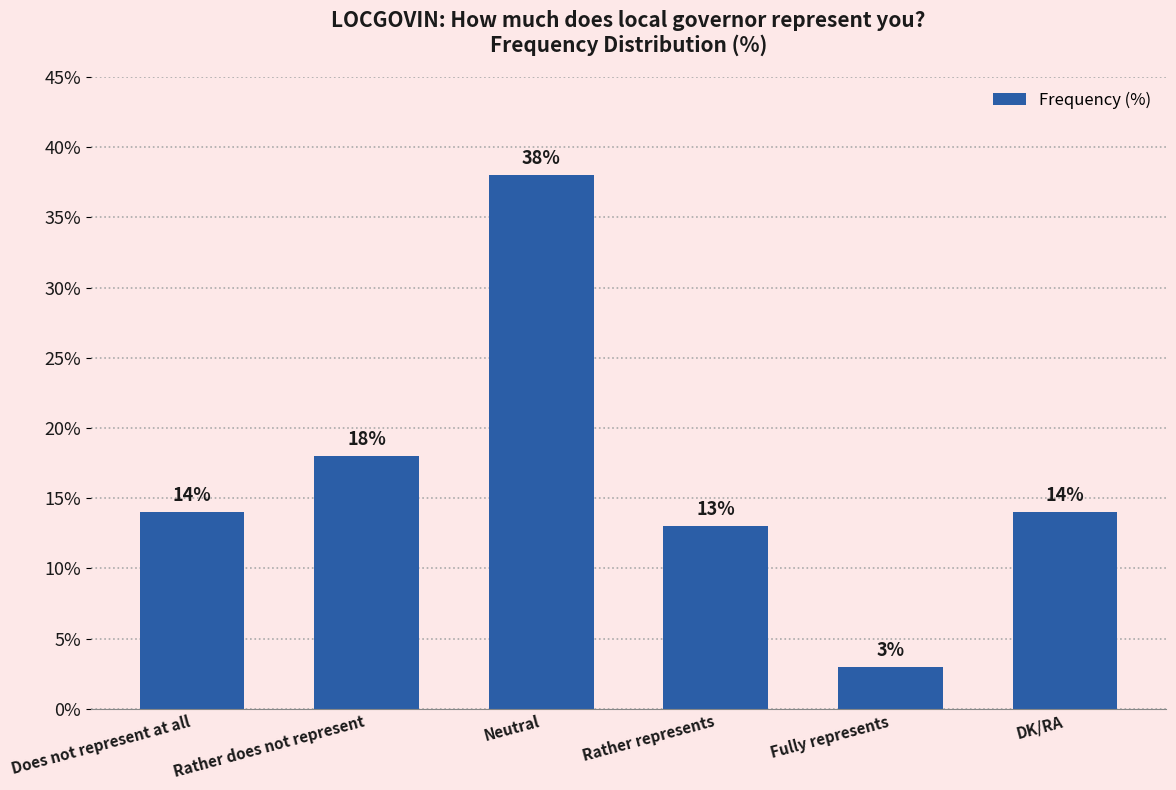

At which category does the chart reach its peak across all series?

Neutral